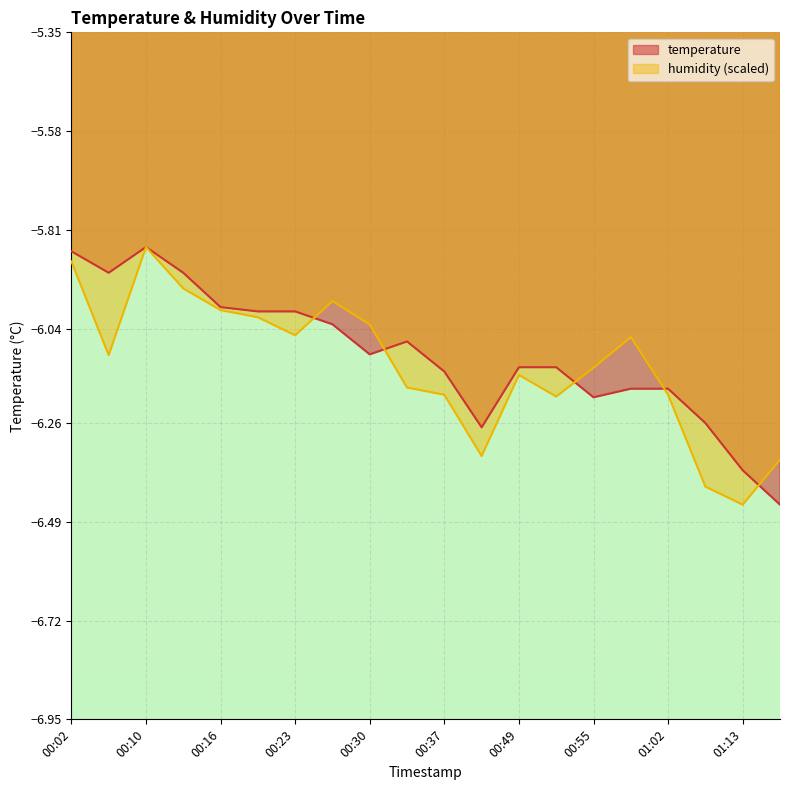

Is it true that humidity equals -6.2 at 01:02?

True